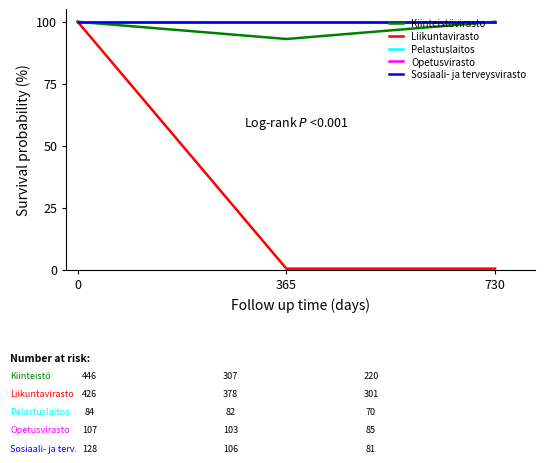

Does the chart display data point markers on the line(s)?

No